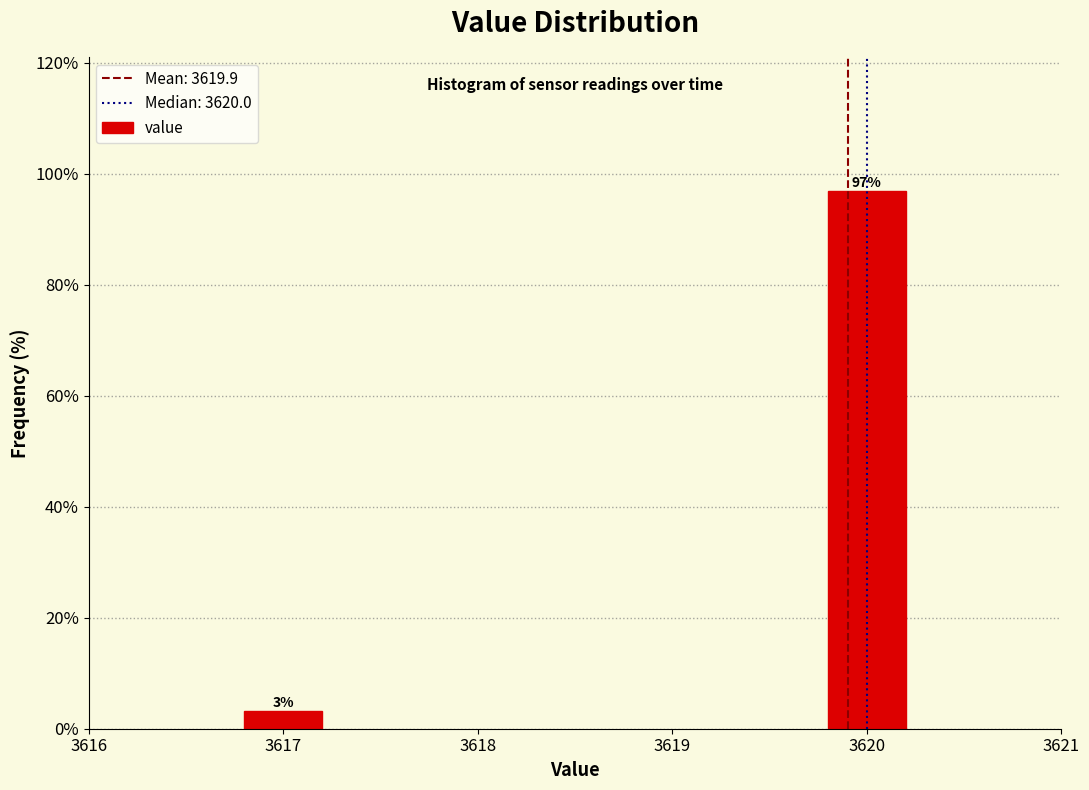

List the labels in order of value, smallest first.

3617, 3620